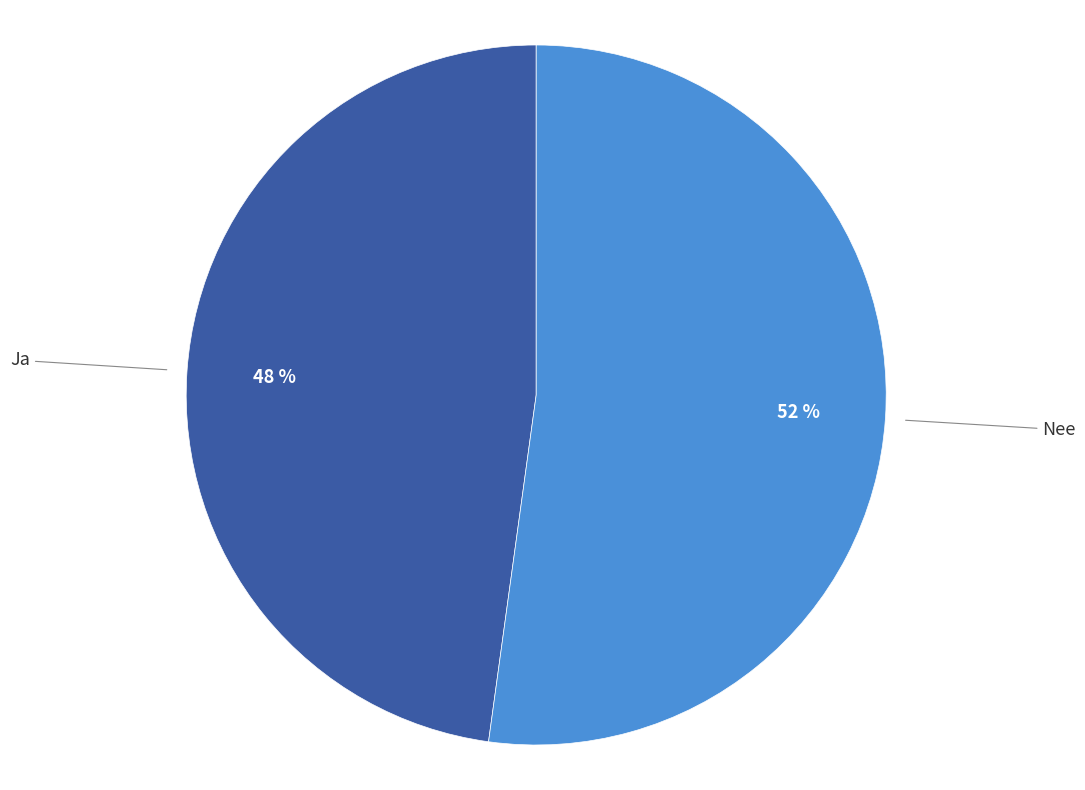

Does any single category account for the majority?

Yes